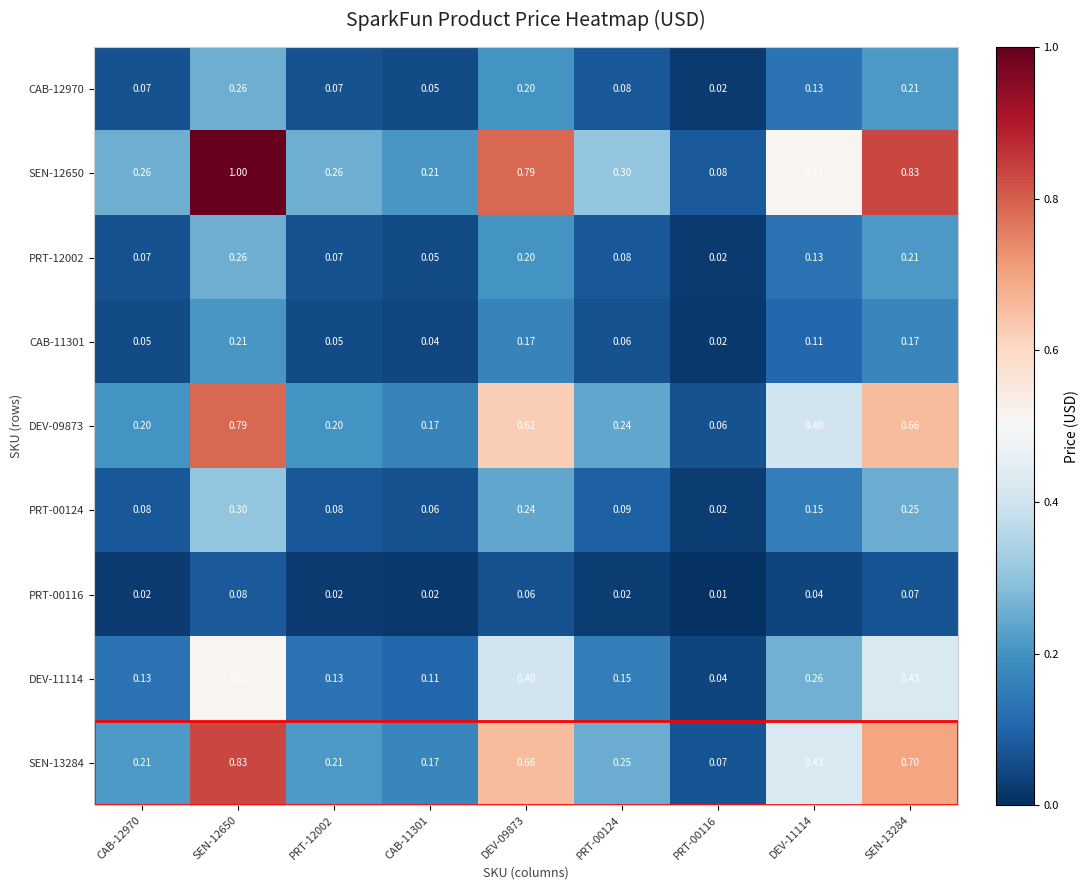

Is the value of CAB-12970 at DEV-11114 greater than the value of PRT-00124 at SEN-12650?

No